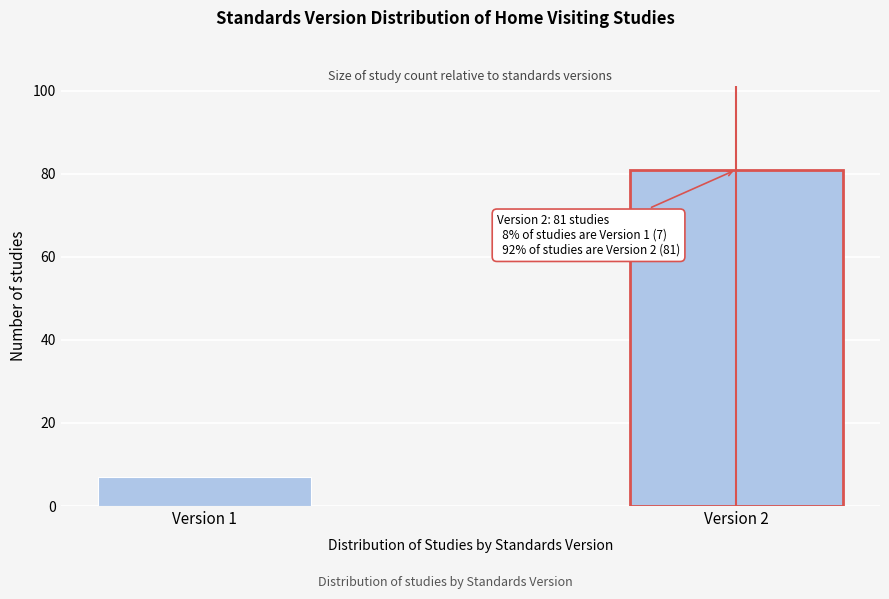

Reading left to right, what are all the values shown in this chart?

Version 1=7	Version 2=81